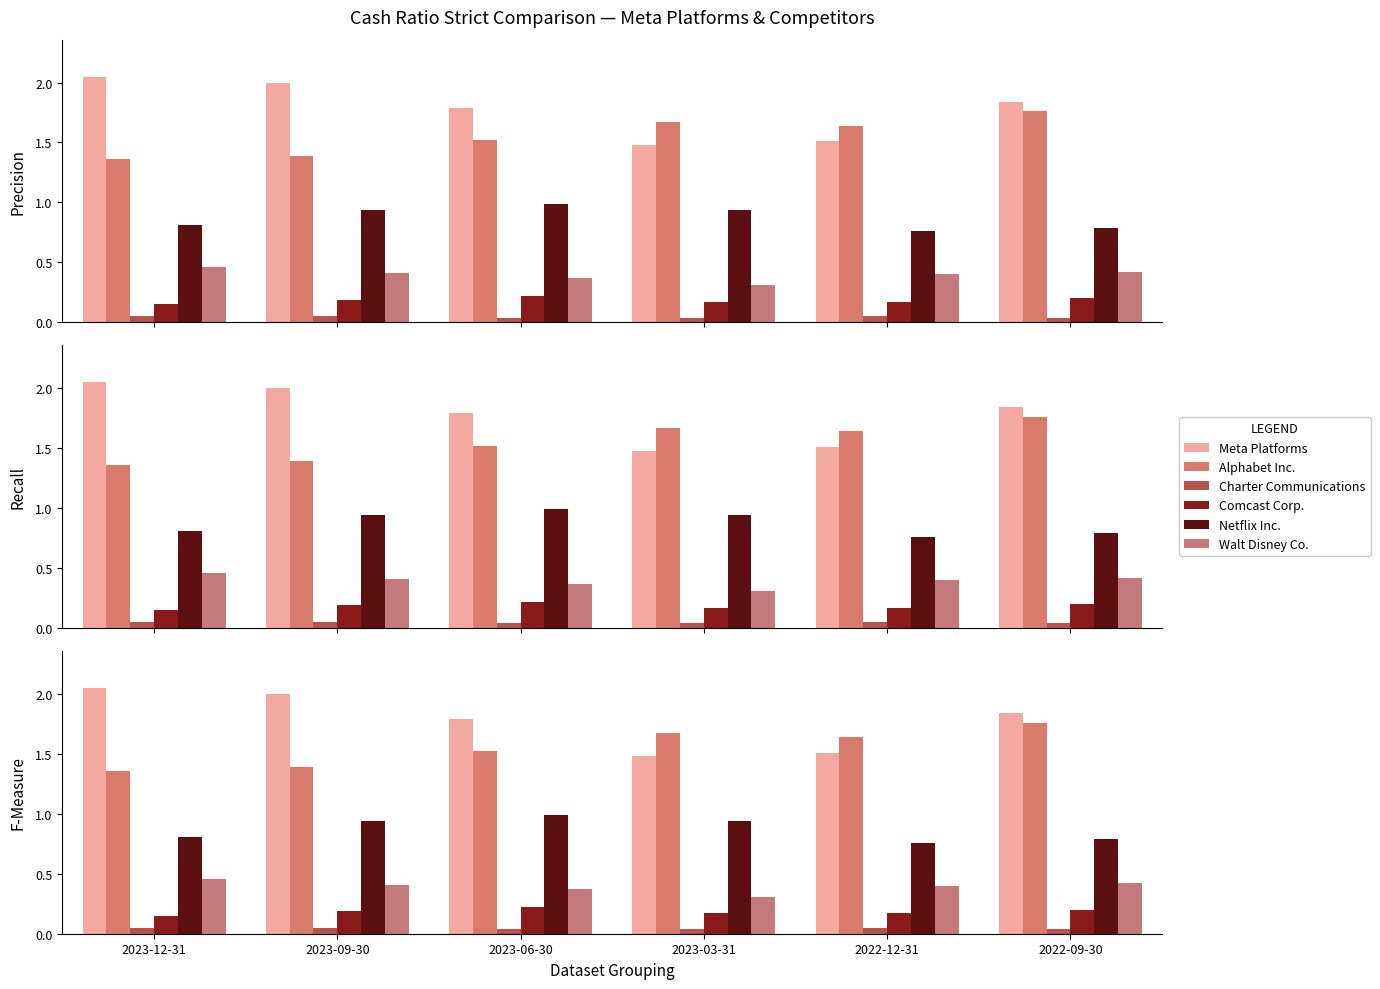

What is the difference between the maximum and minimum values in the Walt Disney Co. series?

0.2